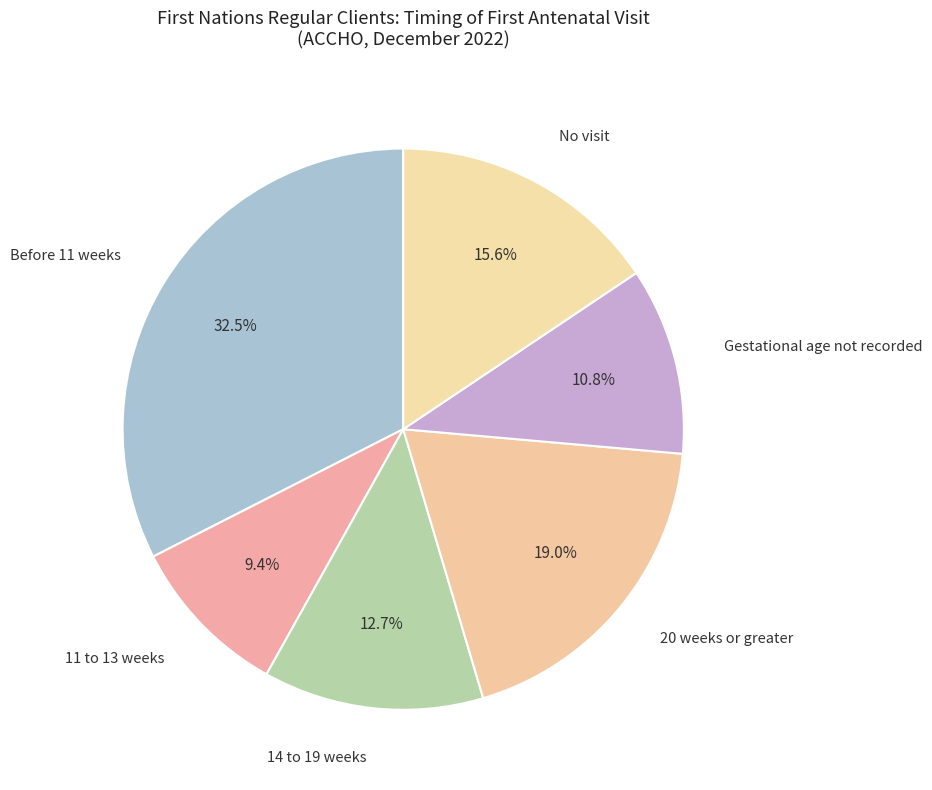

How many segments does this pie chart have?

6